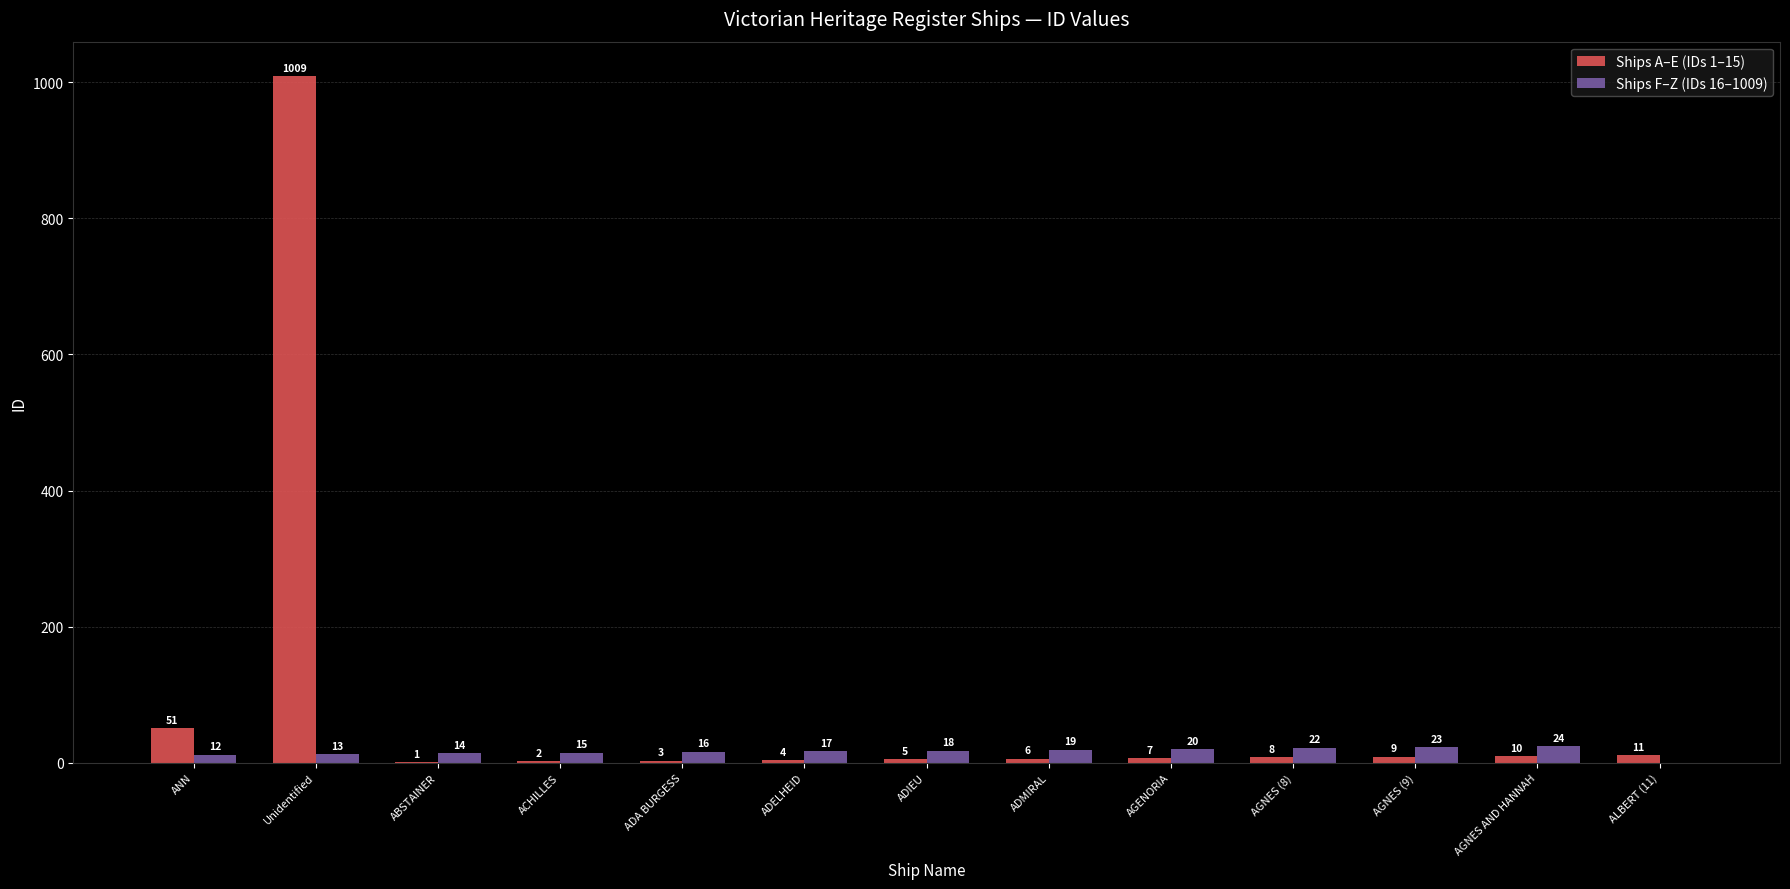

What is the spread (max minus min) of values at ACHILLES?

13